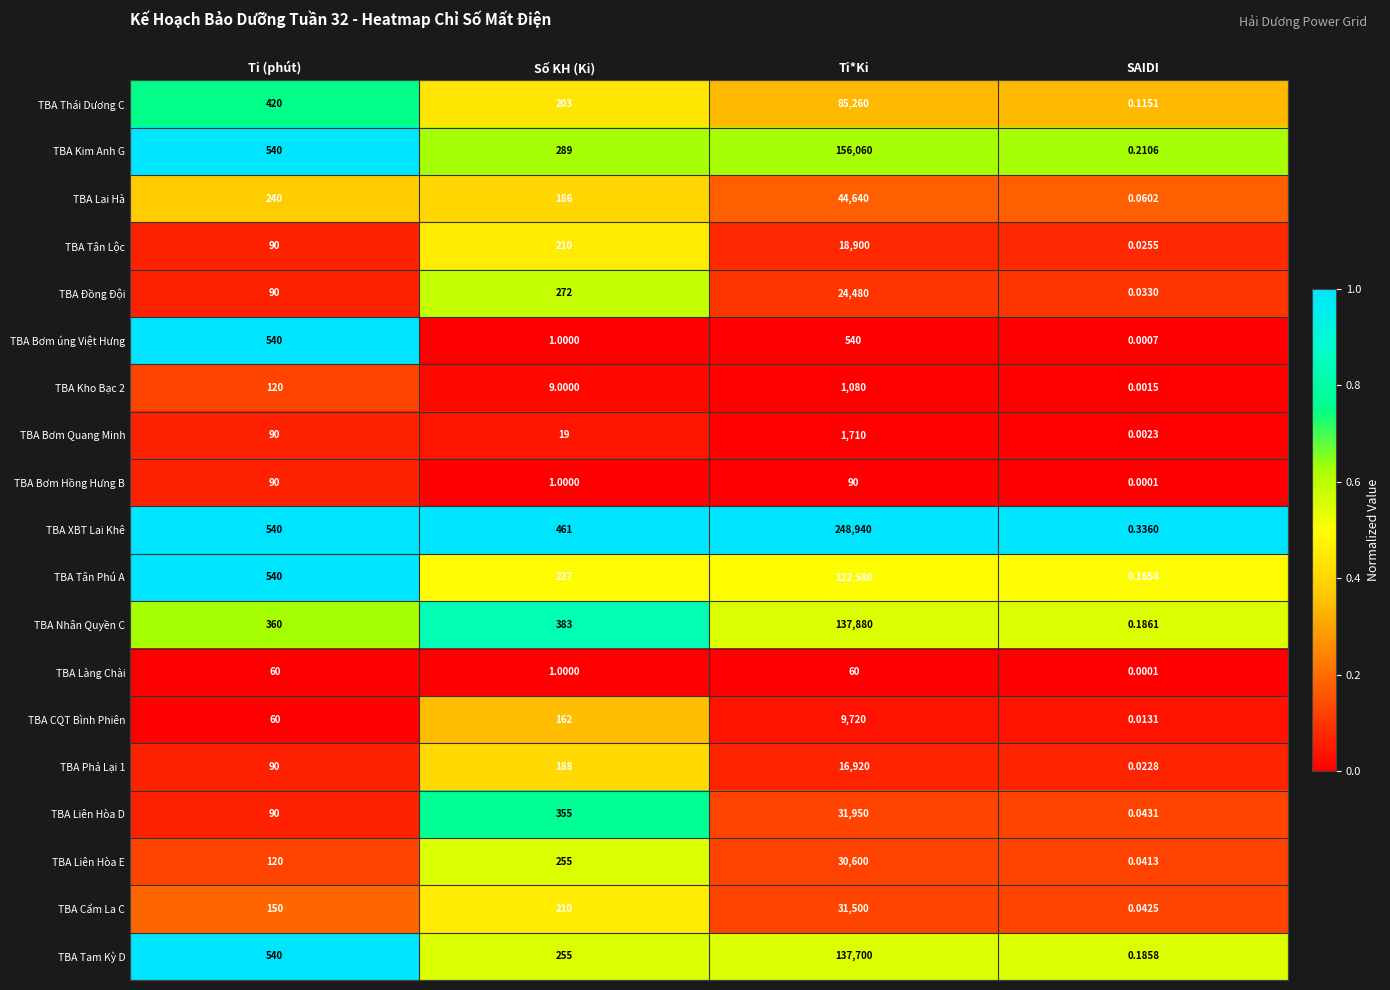

Which series has the largest range (max minus min)?

TBA XBT Lai Khê